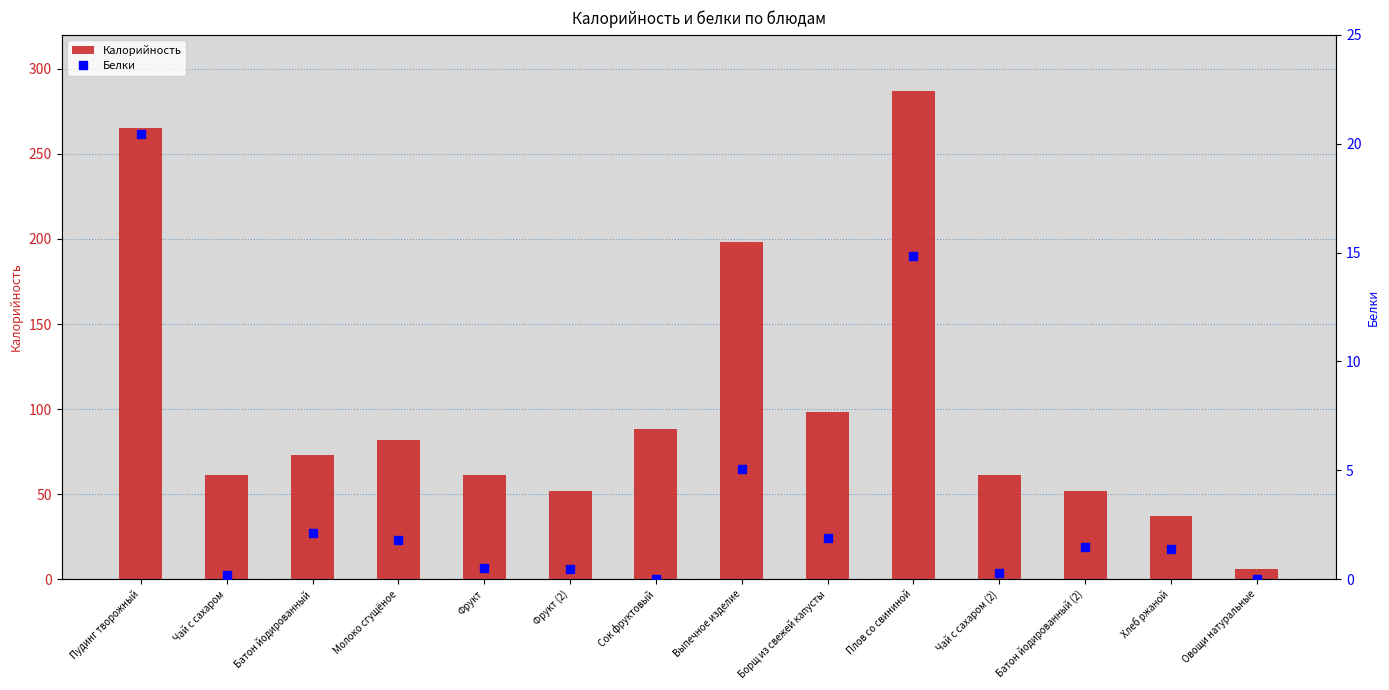

Which series changed the most between Фрукт and Борщ из свежей капусты?

Калорийность